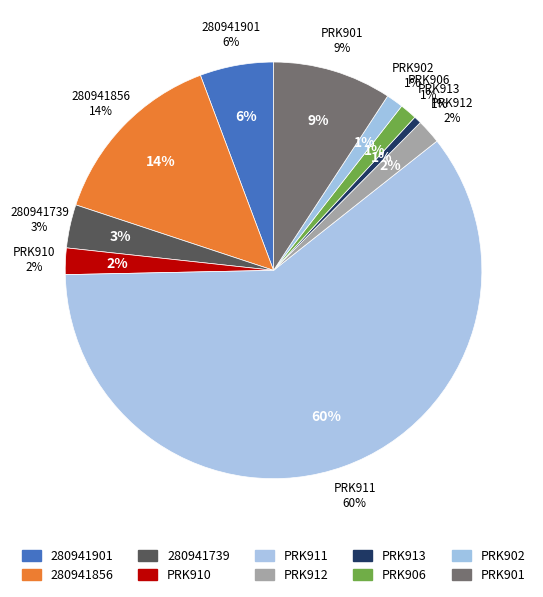

How many segments does this pie chart have?

10